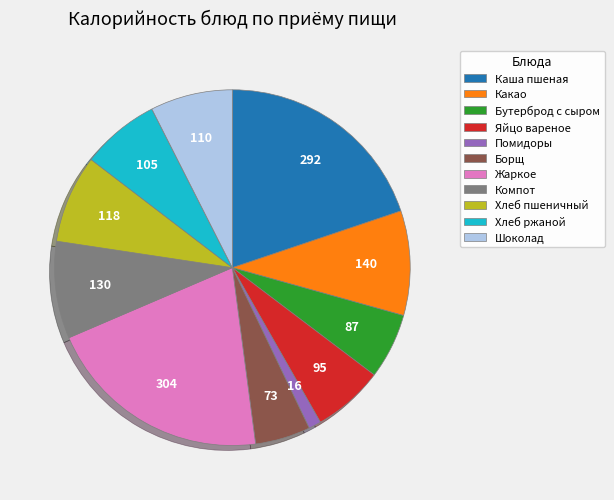

The Бутерброд с сыром slice represents 1% of the pie. True or false?

False